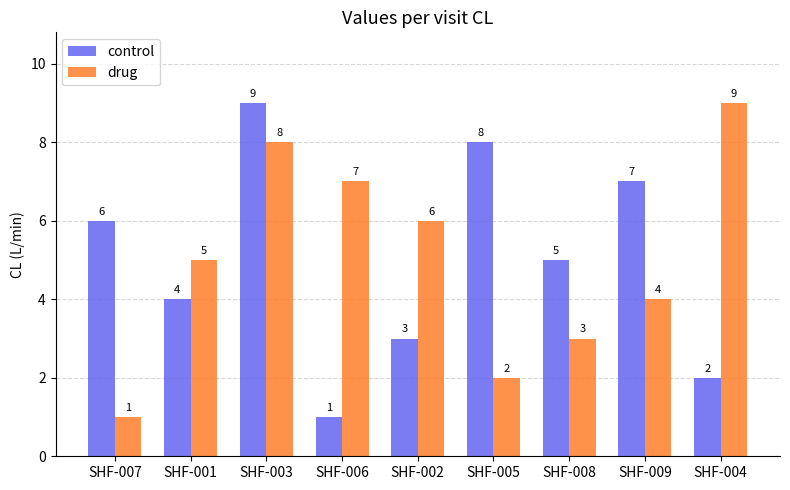

Which series changed the most between SHF-007 and SHF-009?

drug